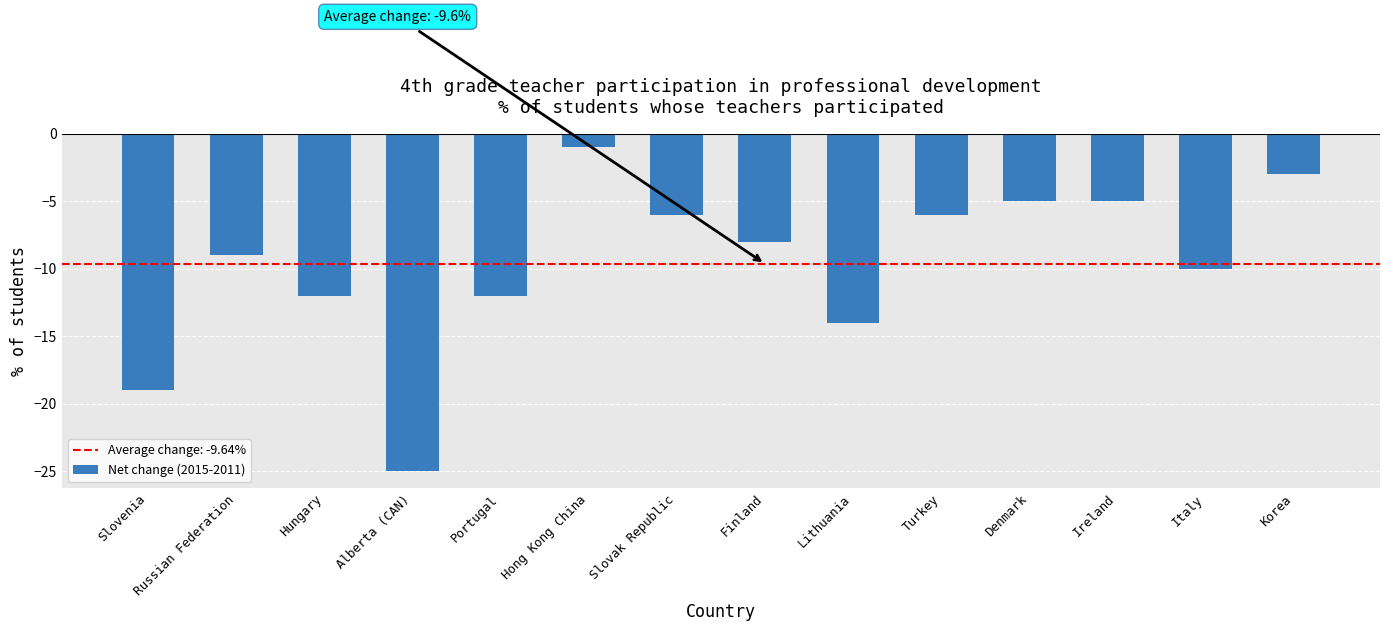

What position from the left is Korea?

14